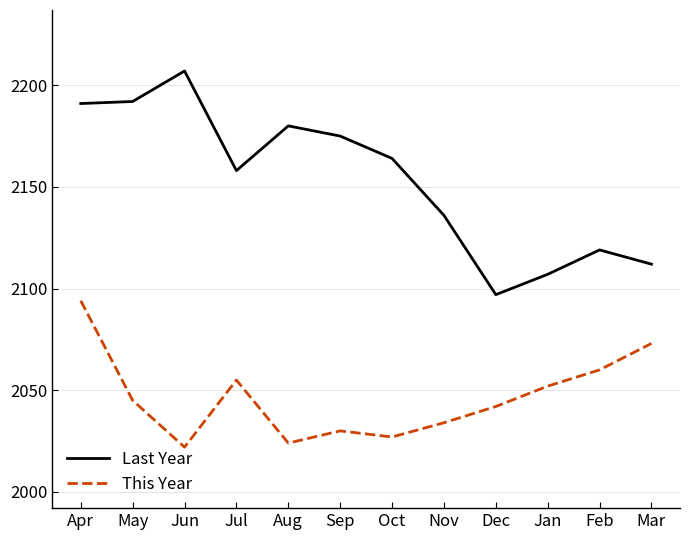

Where does the Last Year series first go above 2164?

Apr